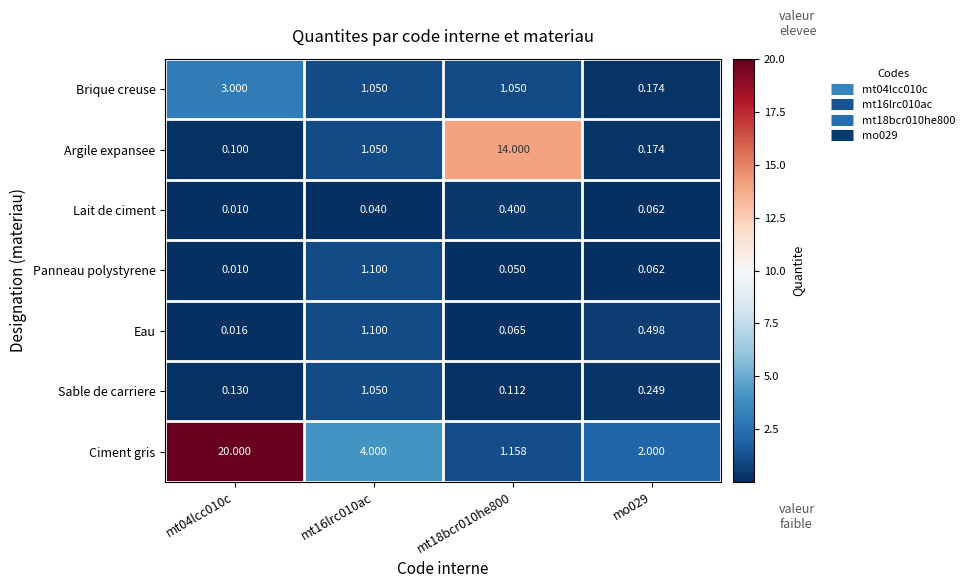

Which series has the largest range (max minus min)?

Ciment gris